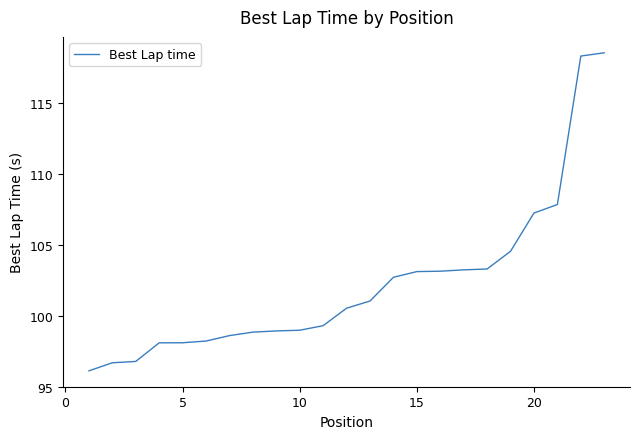

What is the maximum value shown in the chart?

118.5